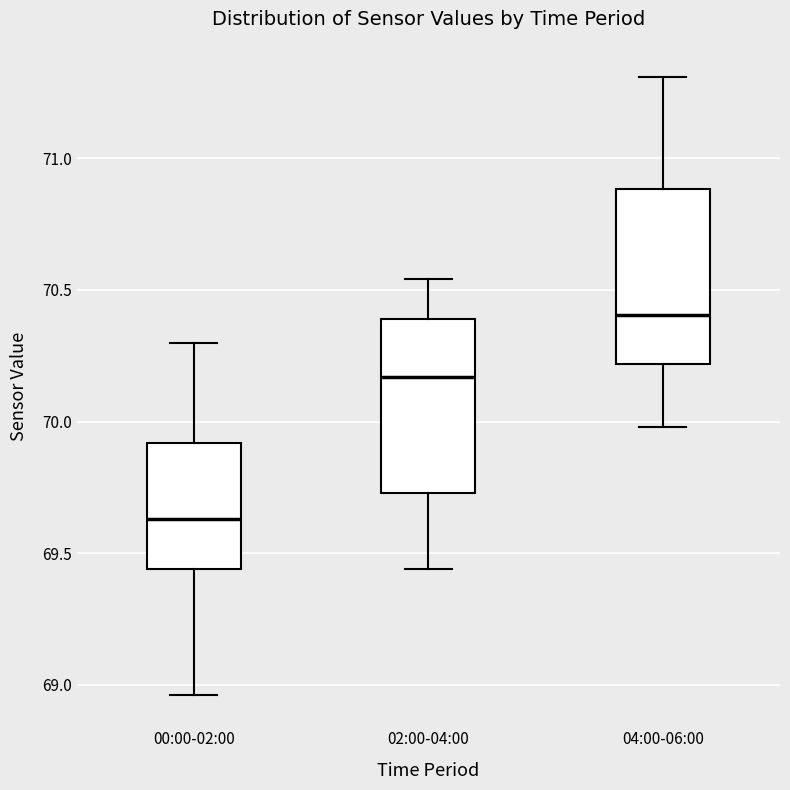

Reading left to right, transcribe this box plot: for each box, give where its median line is, the range the box spans, and where its two whiskers end, as read against the y-axis. The values are not printed on the chart, so give them approximately, as read against the axis.

00:00-02:00: median 69.65, box 69.45 to 69.90, whiskers 68.95 to 70.30
02:00-04:00: median 70.15, box 69.75 to 70.40, whiskers 69.45 to 70.55
04:00-06:00: median 70.40, box 70.20 to 70.90, whiskers 70.00 to 71.30